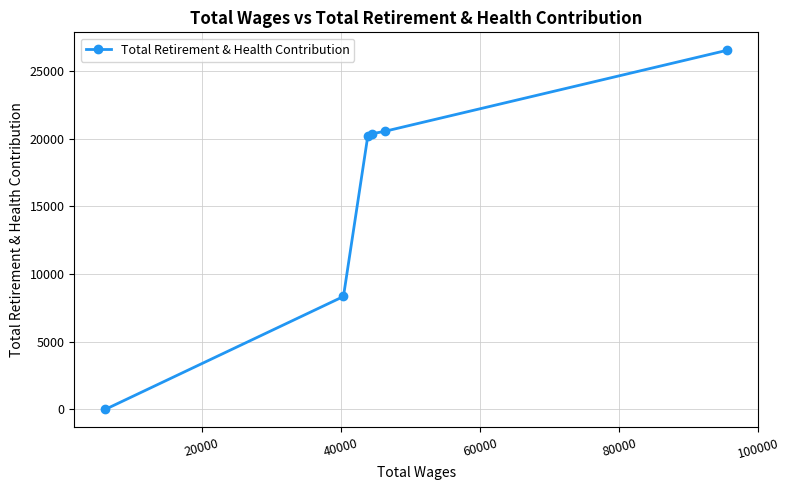

What is the greatest value displayed?

26528